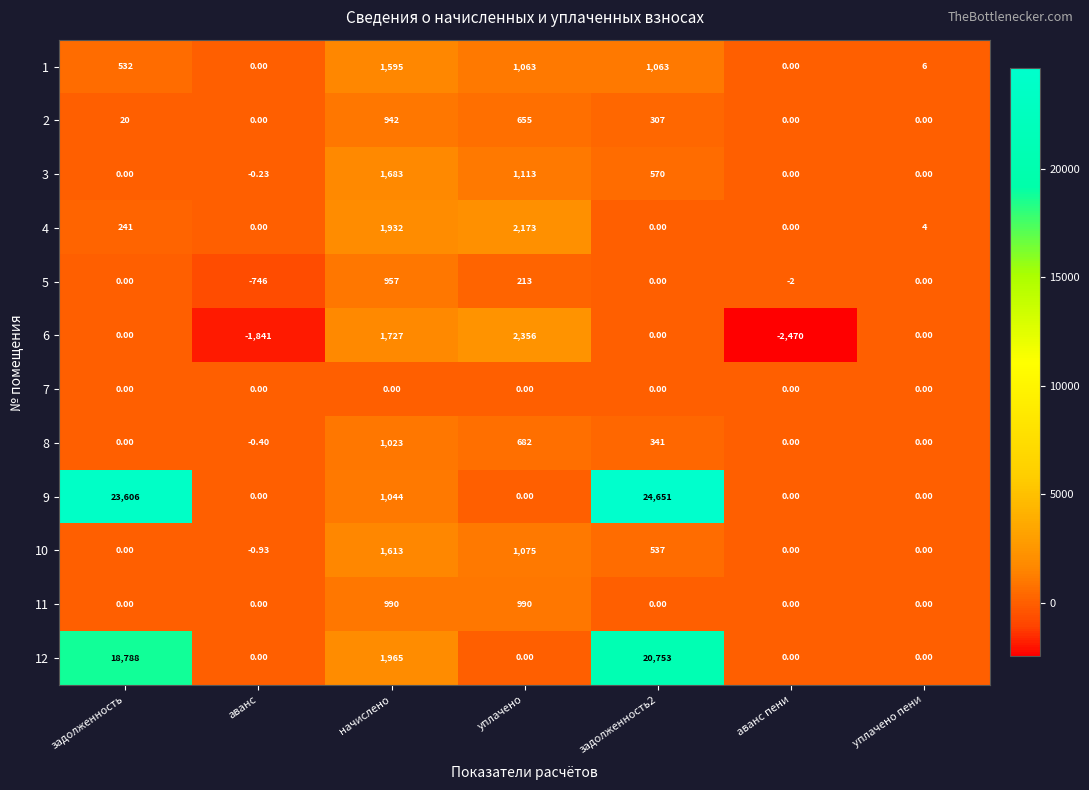

Which category has the lowest value across all series?

аванс пени